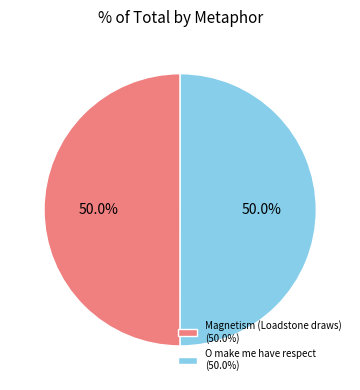

What is the ratio of the value at O make me have respect (50.0%) to the value at Magnetism (Loadstone draws) (50.0%)?

1.0